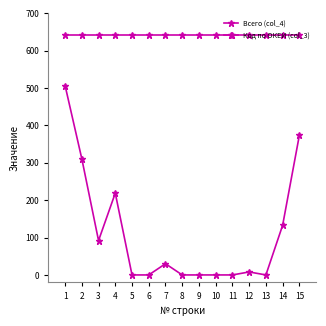

What is the total value across all series at 4?

861